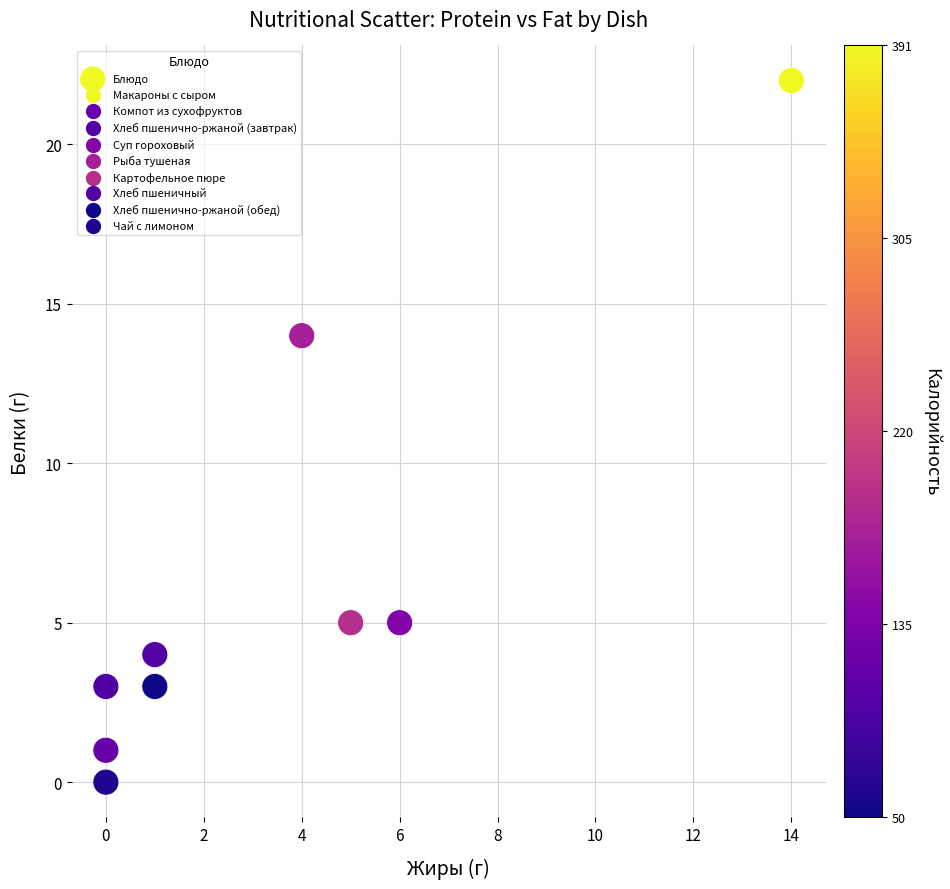

What is the average X value?

3